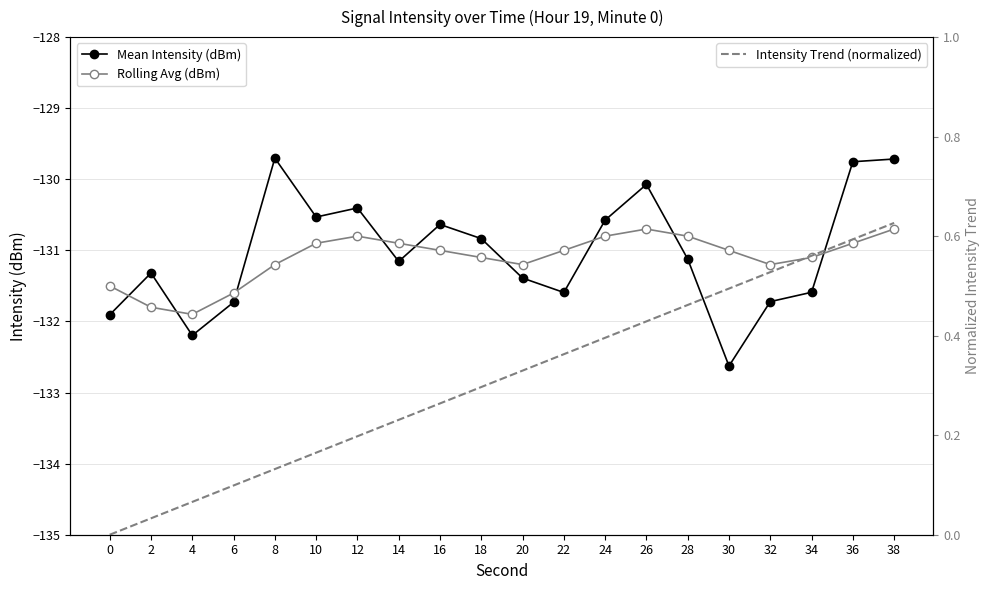

Is the value of Mean Intensity (dBm) at 8 greater than the value of Intensity Trend (normalized) at 8?

No